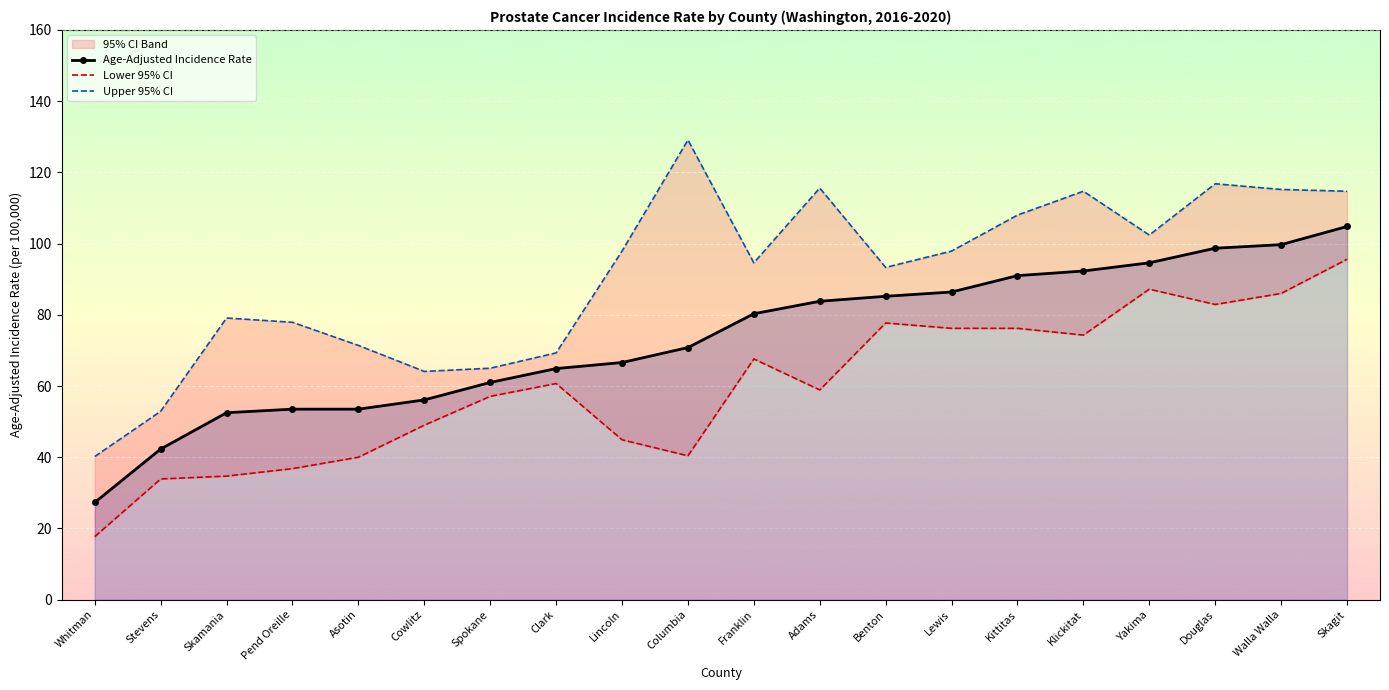

At which category does Upper 95% CI reach its first local valley?

Cowlitz